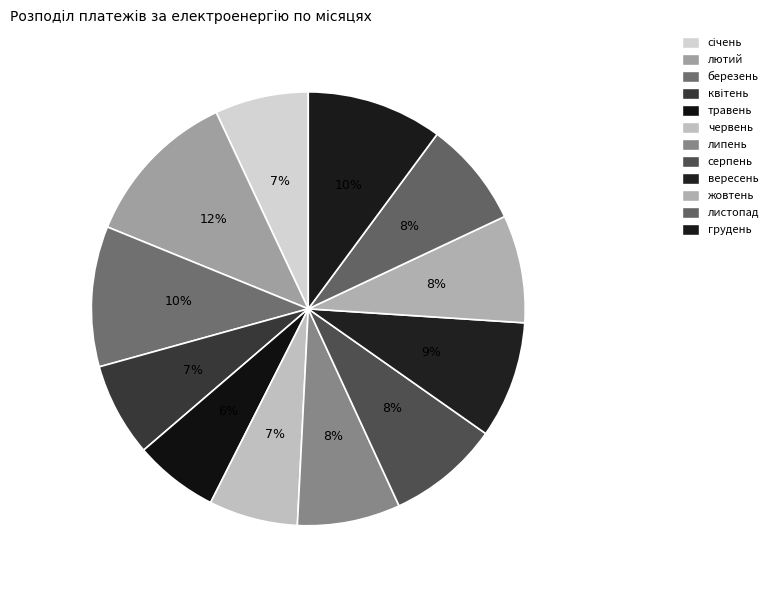

What is the change in value from квітень to вересень?

+10.8